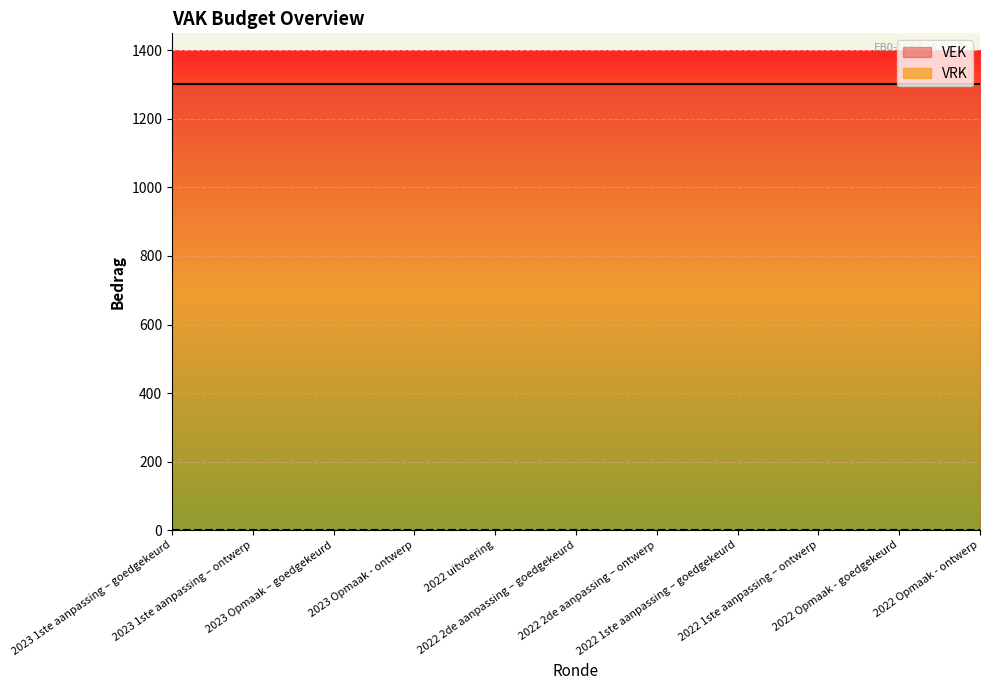

True or false: VEK and VRK intersect in this chart.

False